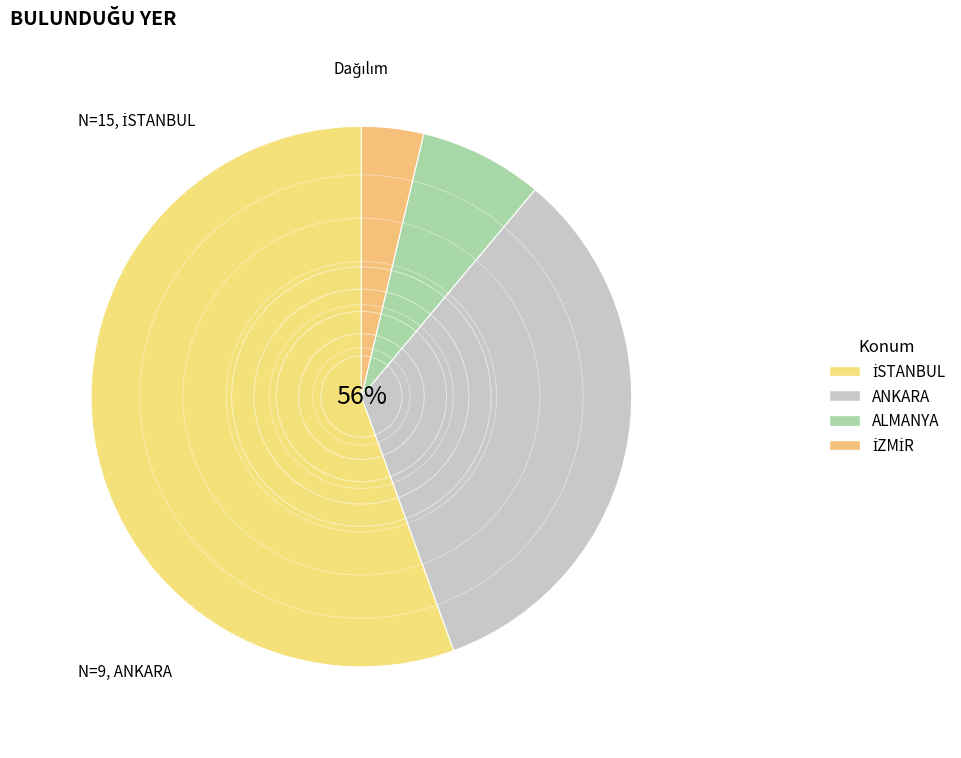

To the nearest percent, what is the average slice percentage?

25%